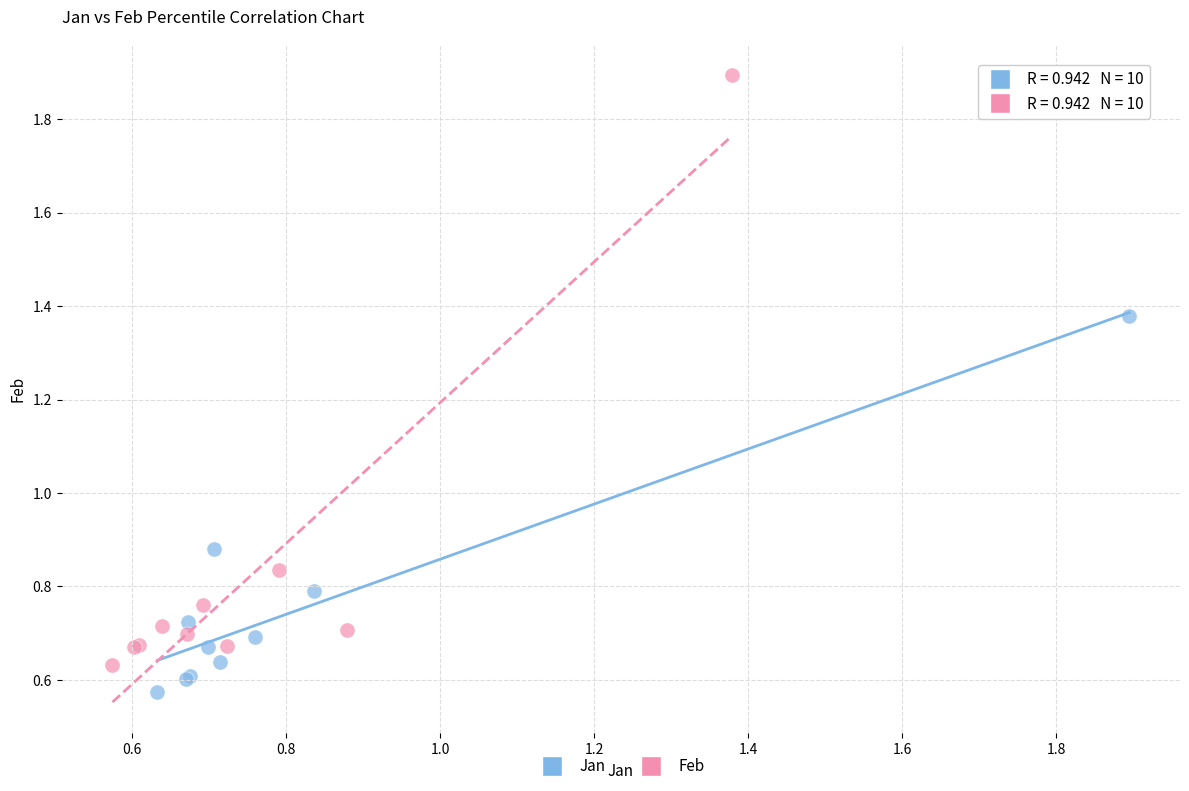

Which series has the widest spread of Y values?

Feb